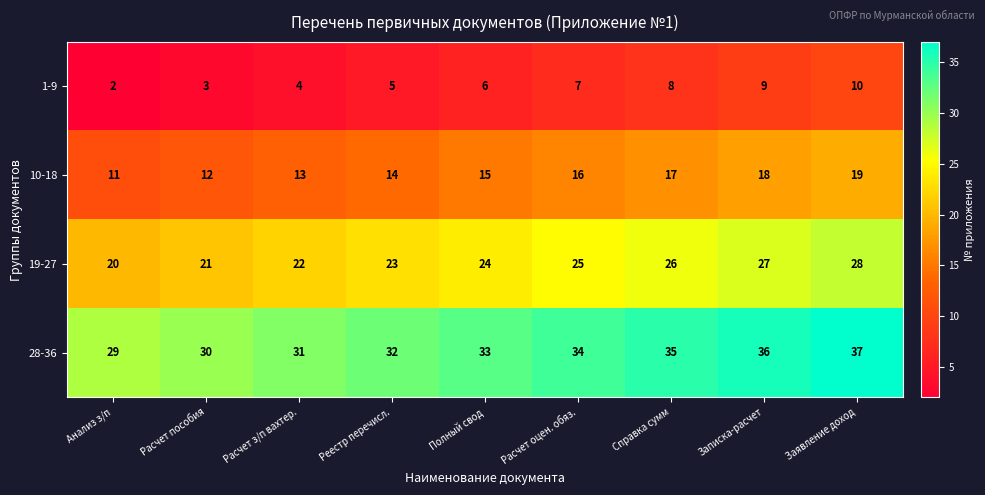

Is the value of 10-18 at Заявление доход greater than the value of 1-9 at Расчет з/п вахтер.?

Yes